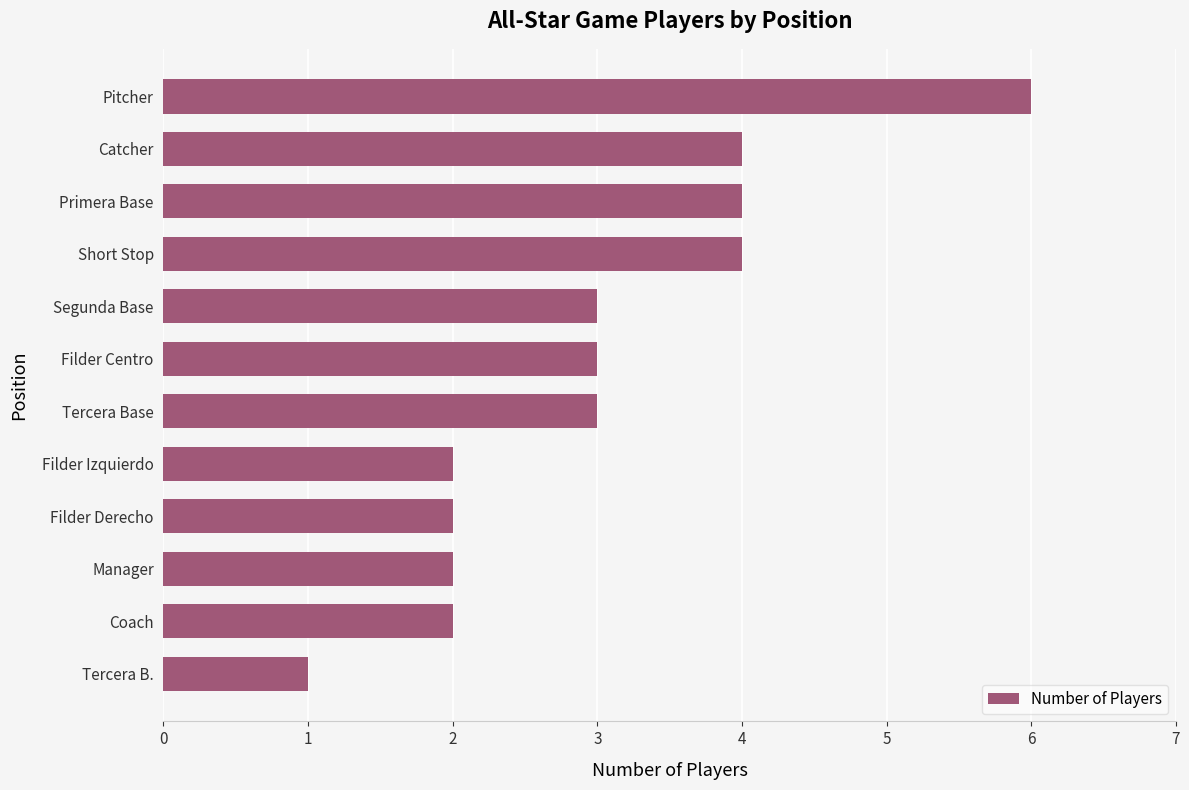

Read the value at Catcher.

4